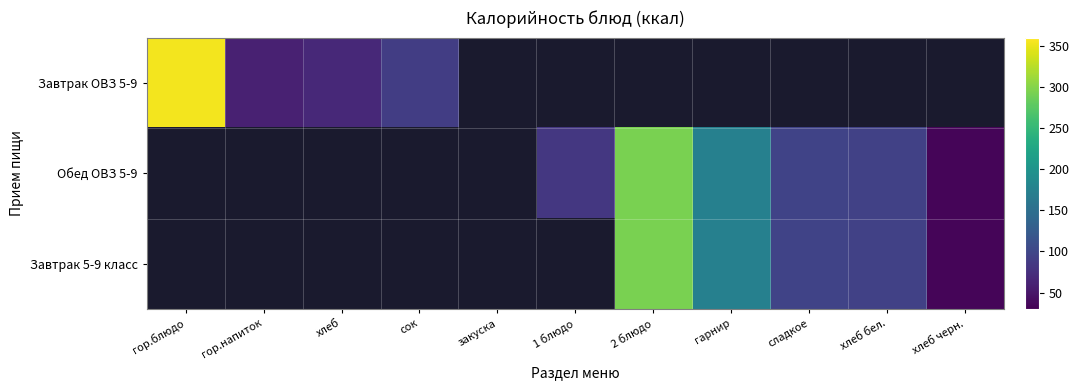

List the series in order of their overall mean, highest first.

Завтрак ОВЗ 5-9, Обед ОВЗ 5-9, Завтрак 5-9 класс